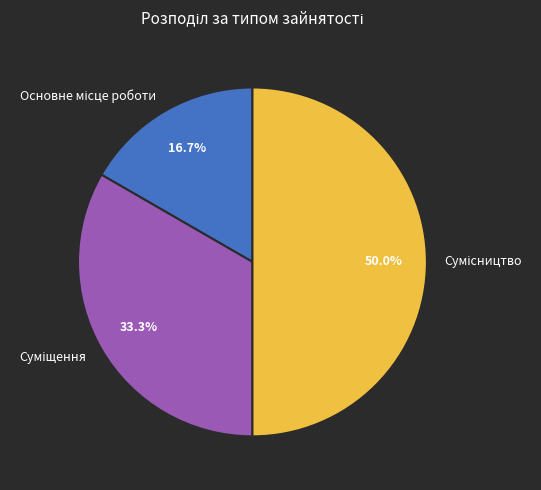

How many slices are in this pie chart?

3